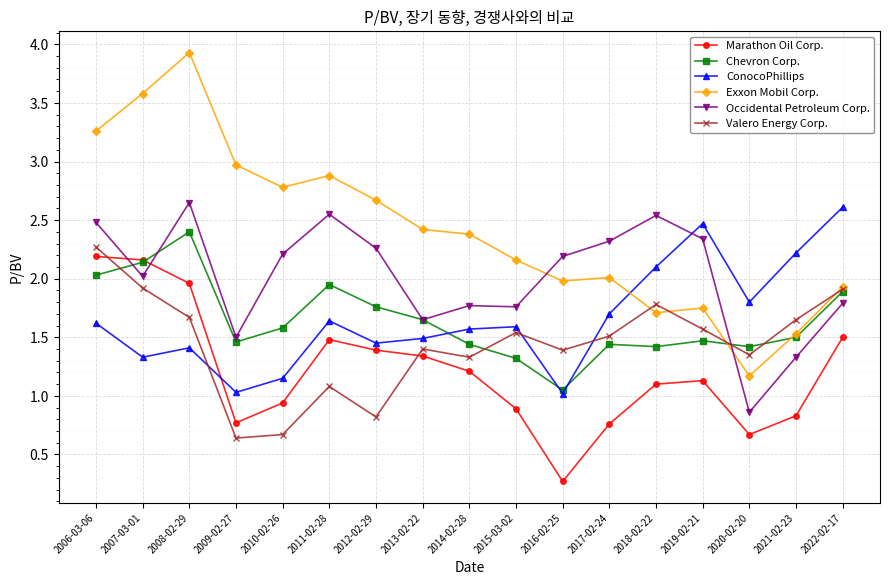

Where is the first local minimum for Chevron Corp.?

2009-02-27